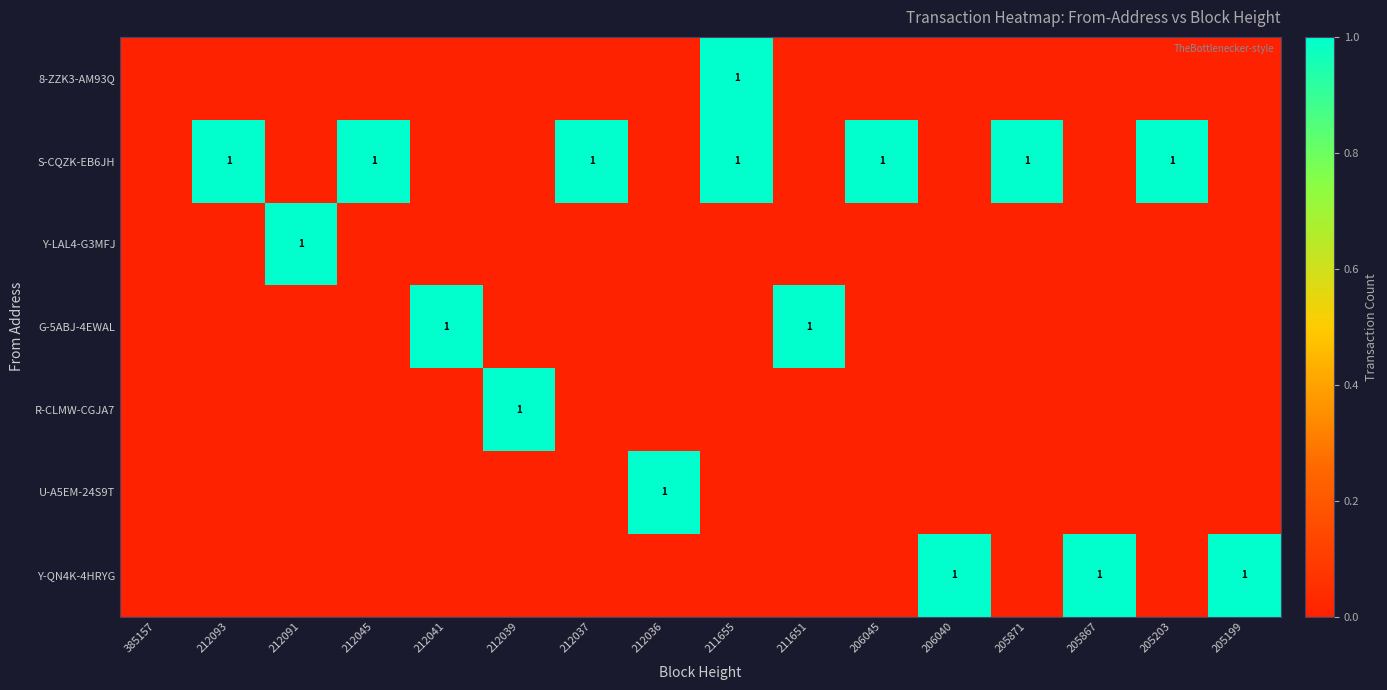

Rank the series at 212041 from highest to lowest value.

G-5ABJ-4EWAL, 8-ZZK3-AM93Q, S-CQZK-EB6JH, Y-LAL4-G3MFJ, R-CLMW-CGJA7, U-A5EM-24S9T, Y-QN4K-4HRYG